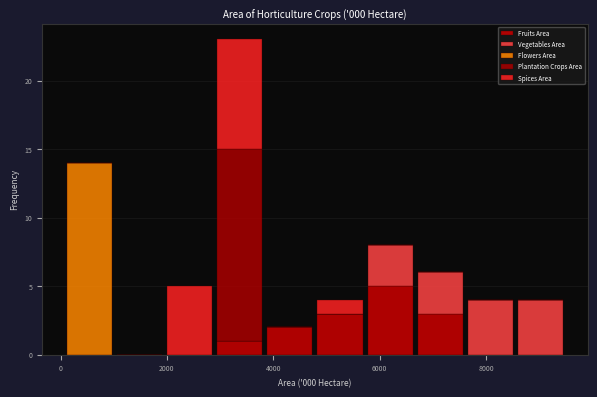

Reading left to right, list every stacked bar in this chart as the range it spans on the x-axis followed by its total height. Neither the bar edges nor the heights are printed on the chart, so give them approximately, as read against the axes.

0 to 1000: 14
1000 to 2000: 0
2000 to 2800: 5
2800 to 3800: 23
3800 to 4800: 2
4800 to 5800: 4
5800 to 6600: 8
6600 to 7600: 6
7600 to 8600: 4
8600 to 9400: 4